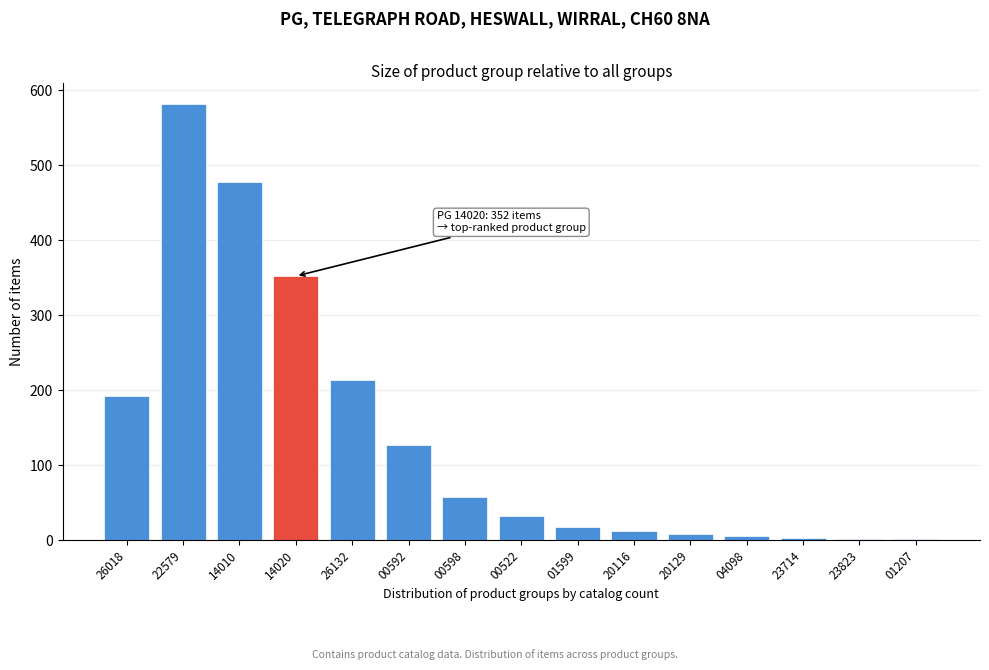

Where is the data nearest to the value 291?

14020